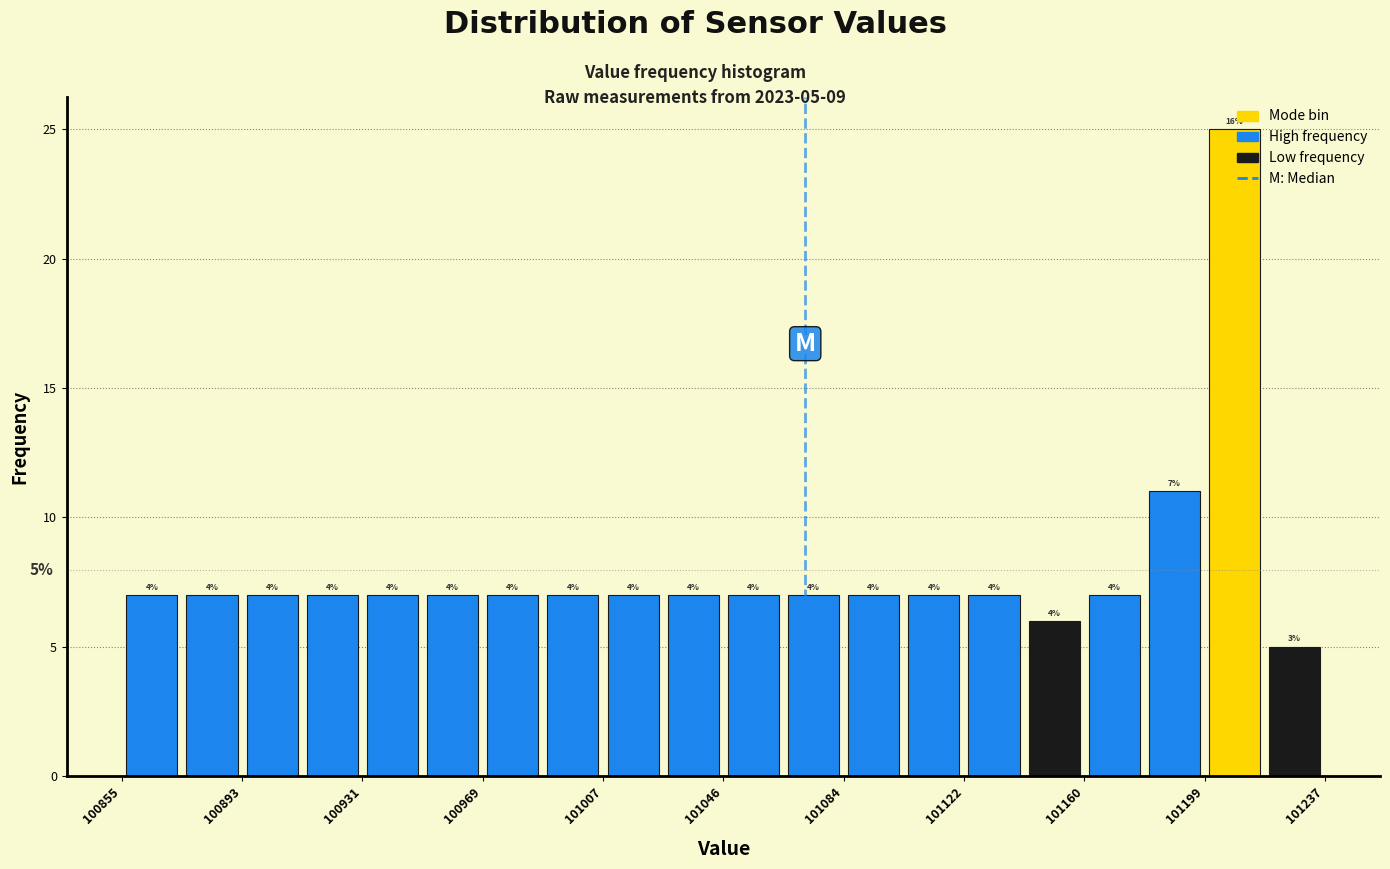

Around what value on the x-axis is the tallest bar? Give the approximate position of its centre, as read against the axis.

101210